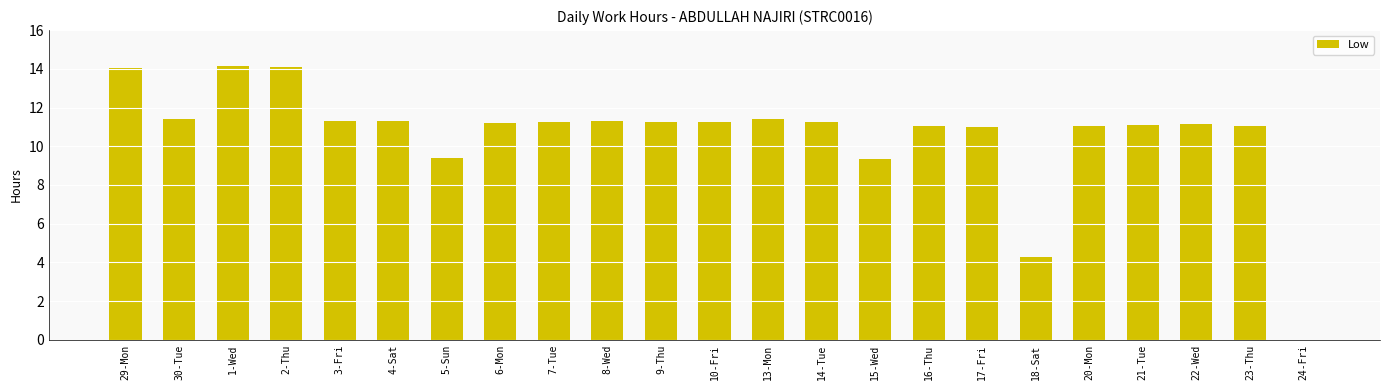

What is the change in value from 2-Thu to 16-Thu?

-3.0